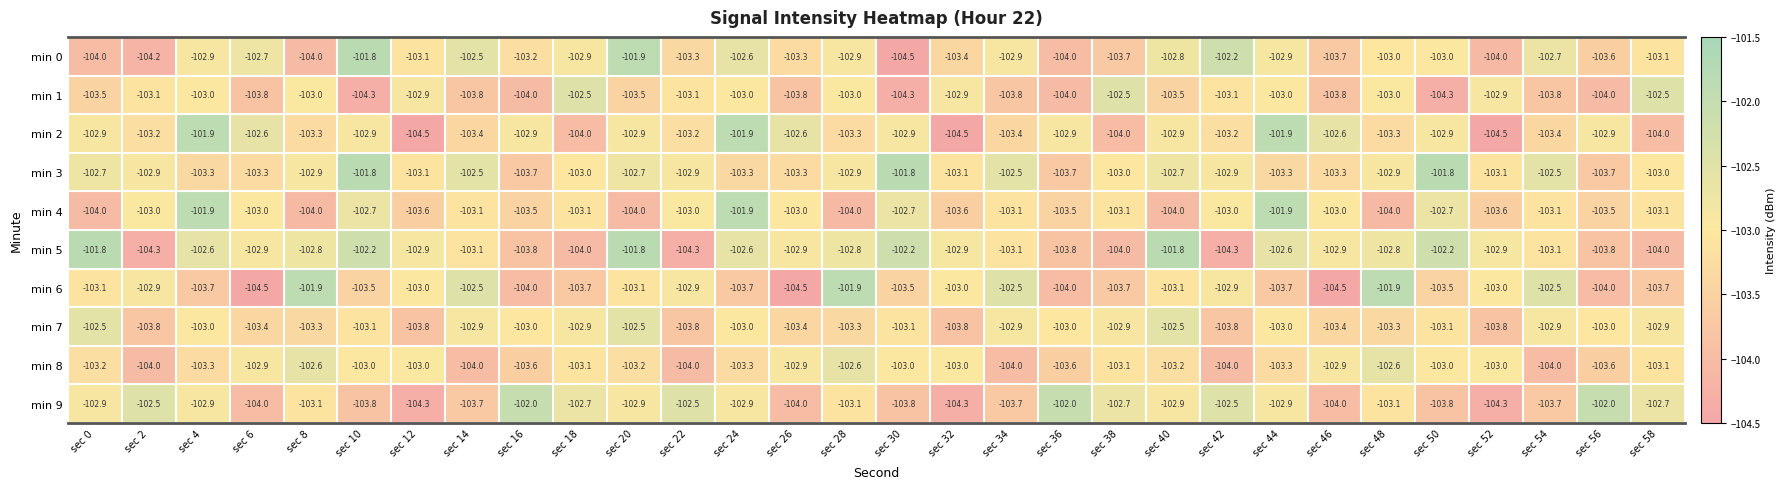

Read the min 3 value at sec 46.

-103.3